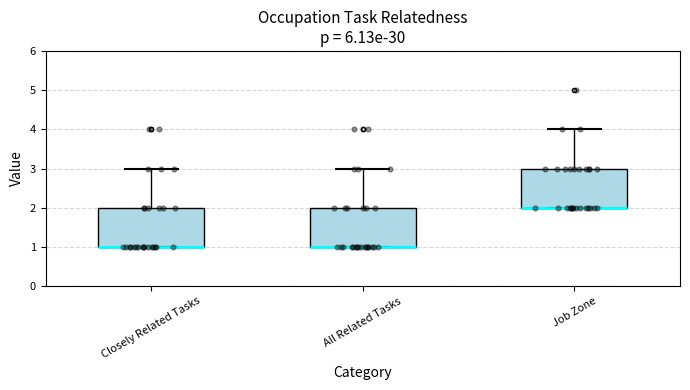

Reading left to right, transcribe this box plot: for each box, give where its median line is, the range the box spans, and where its two whiskers end, as read against the y-axis. The values are not printed on the chart, so give them approximately, as read against the axis.

Closely Related Tasks: median 1 (drawn on the box's lower edge), box 1 to 2, whiskers 1 to 3
All Related Tasks: median 1 (drawn on the box's lower edge), box 1 to 2, whiskers 1 to 3
Job Zone: median 2 (drawn on the box's lower edge), box 2 to 3, whiskers 2 to 4